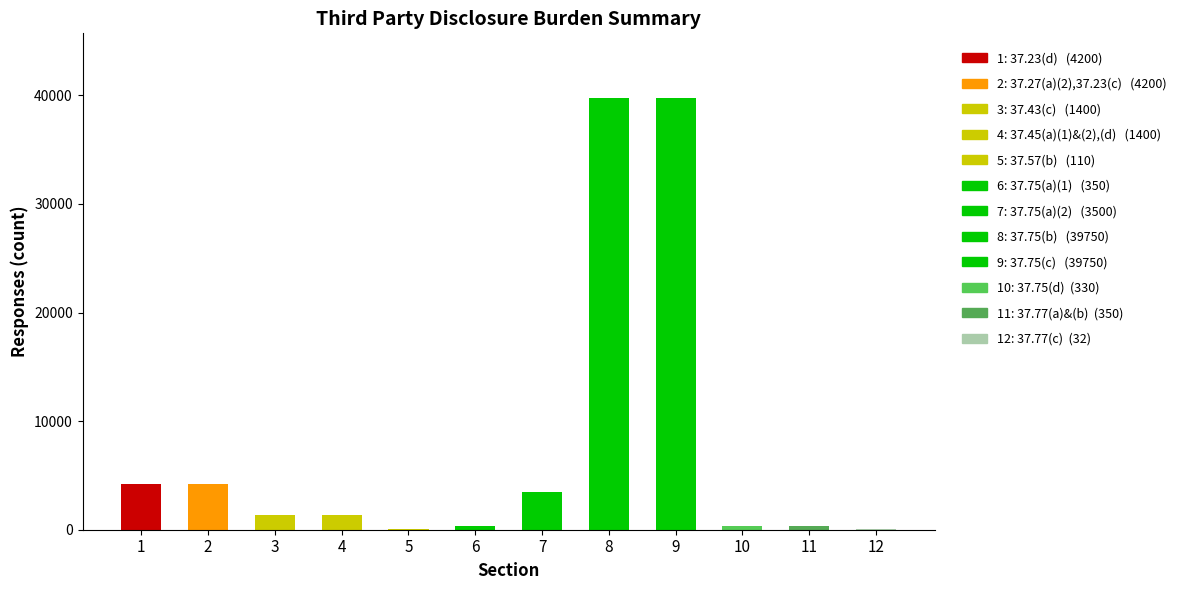

What is the difference between the highest and lowest values at 37.75(a)(1)?

349.6